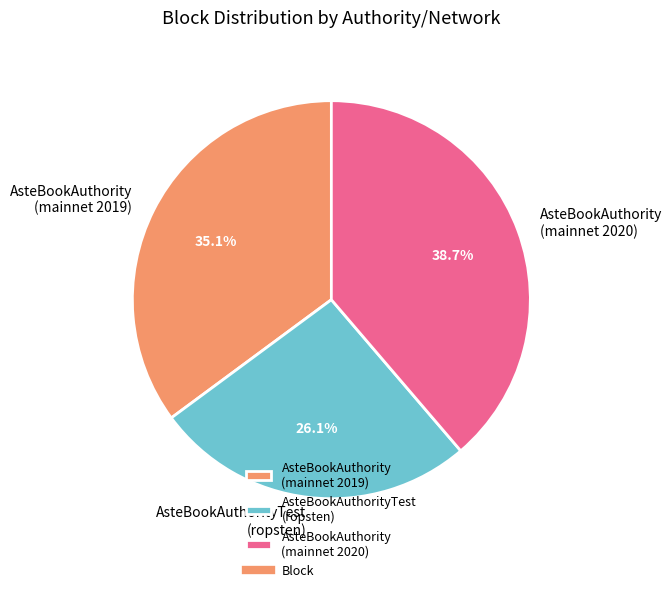

To the nearest percent, what is the average slice percentage?

33%